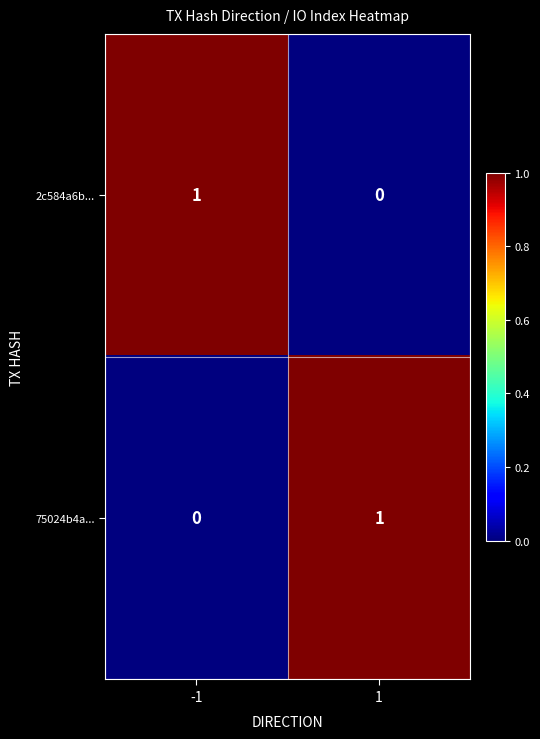

List the labels in order of 2c584a6b... value, smallest first.

1, -1